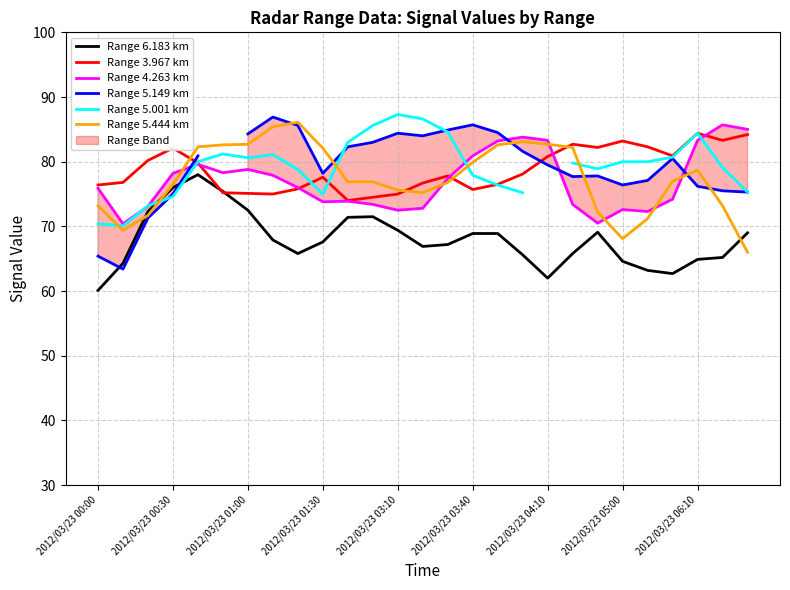

Is this an area chart (filled region under the line)?

No